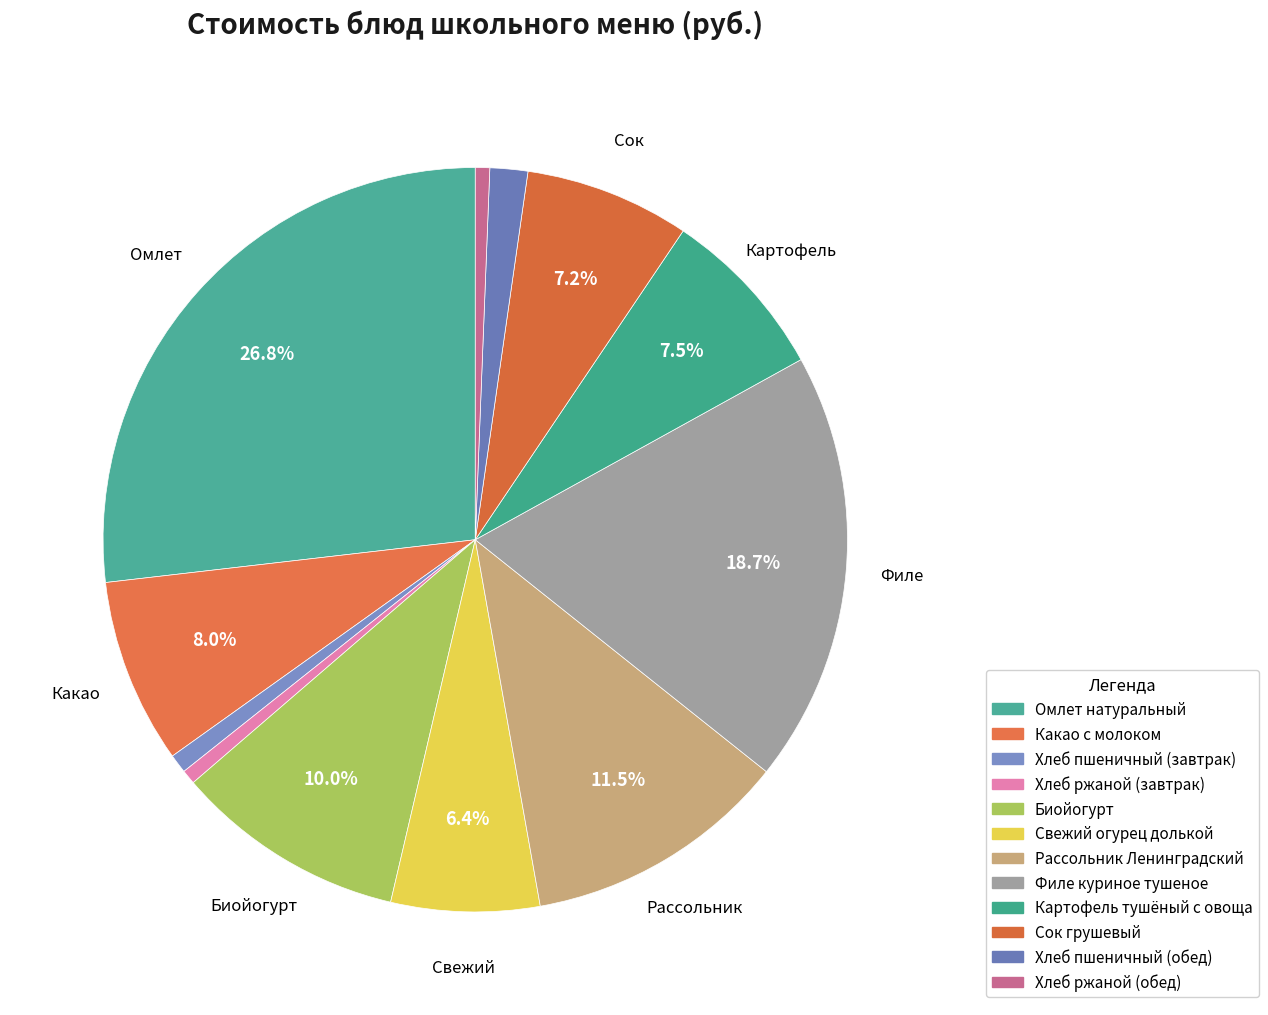

To the nearest percent, what is the difference between the largest and smallest slice percentages?

26%